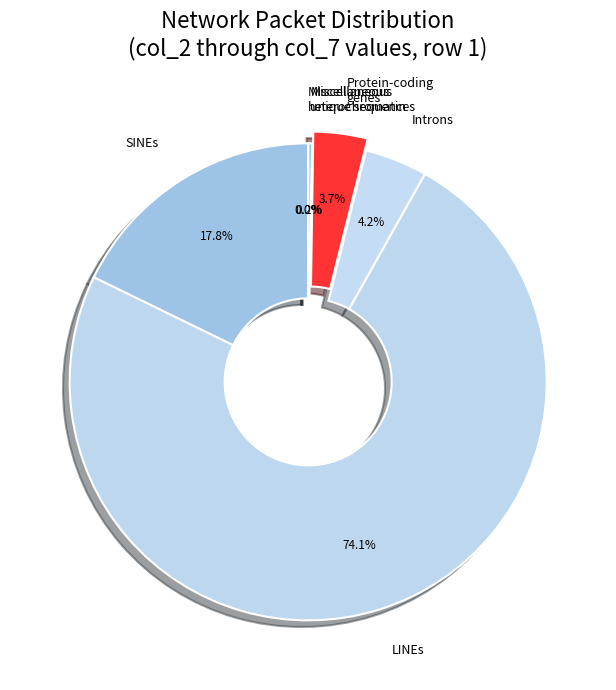

Combined, do SINEs and Protein-coding genes account for over 50%?

No